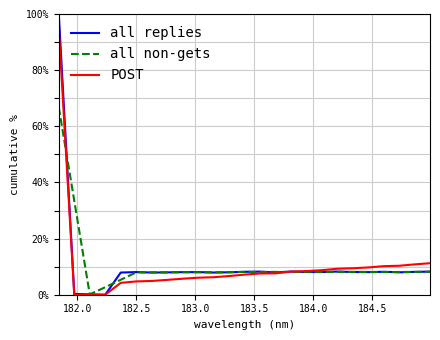

Which series has the largest range (max minus min)?

all replies